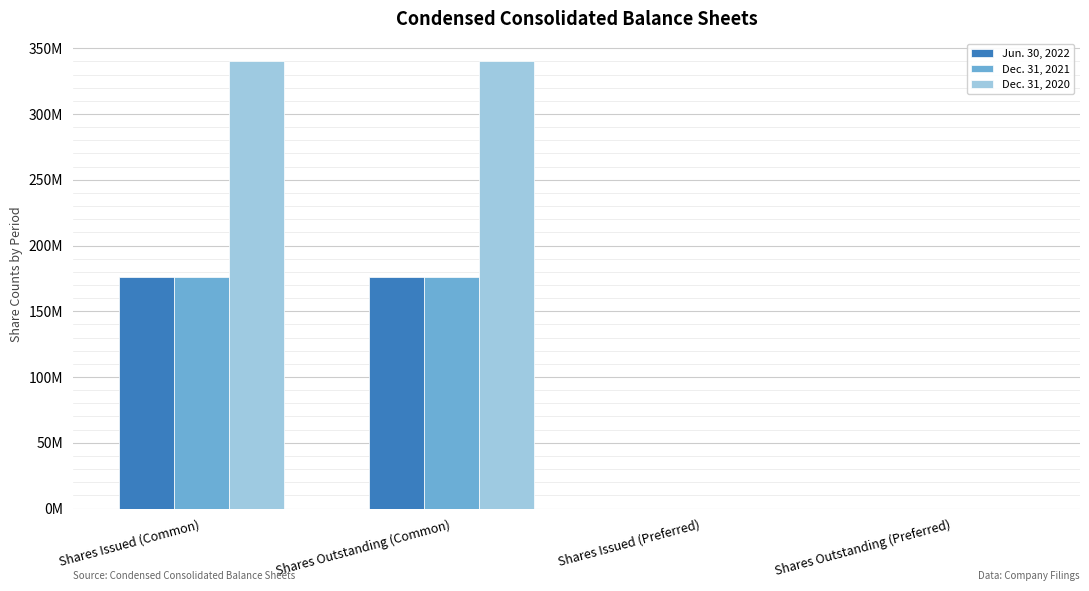

What is the total value across all series at Shares Outstanding (Preferred)?

2